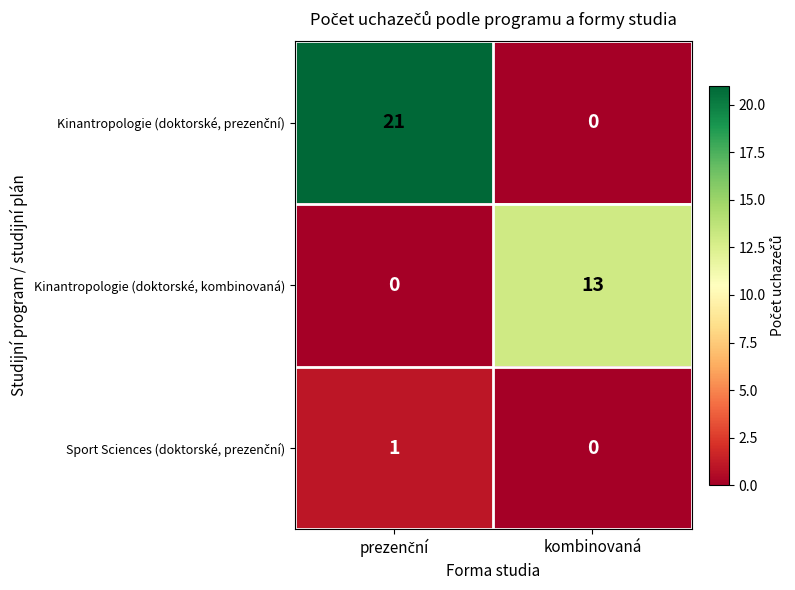

True or false: Kinantropologie (doktorské, kombinovaná) has a value of 13 at kombinovaná.

True